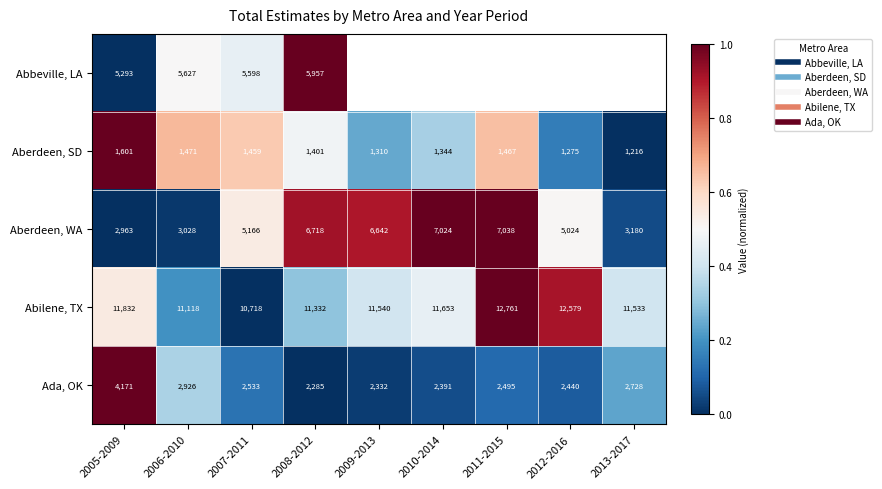

What value does the Aberdeen, SD series have at 2009-2013?

0.2